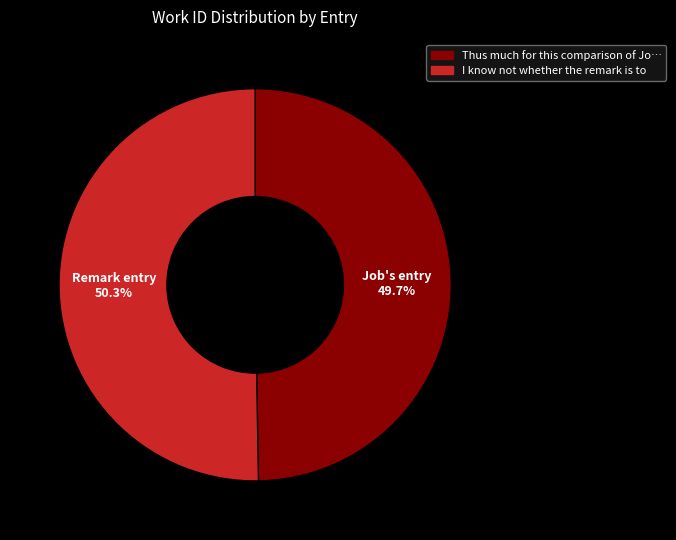

True or false: I know not whether the remark is to accounts for 65% of the total.

False